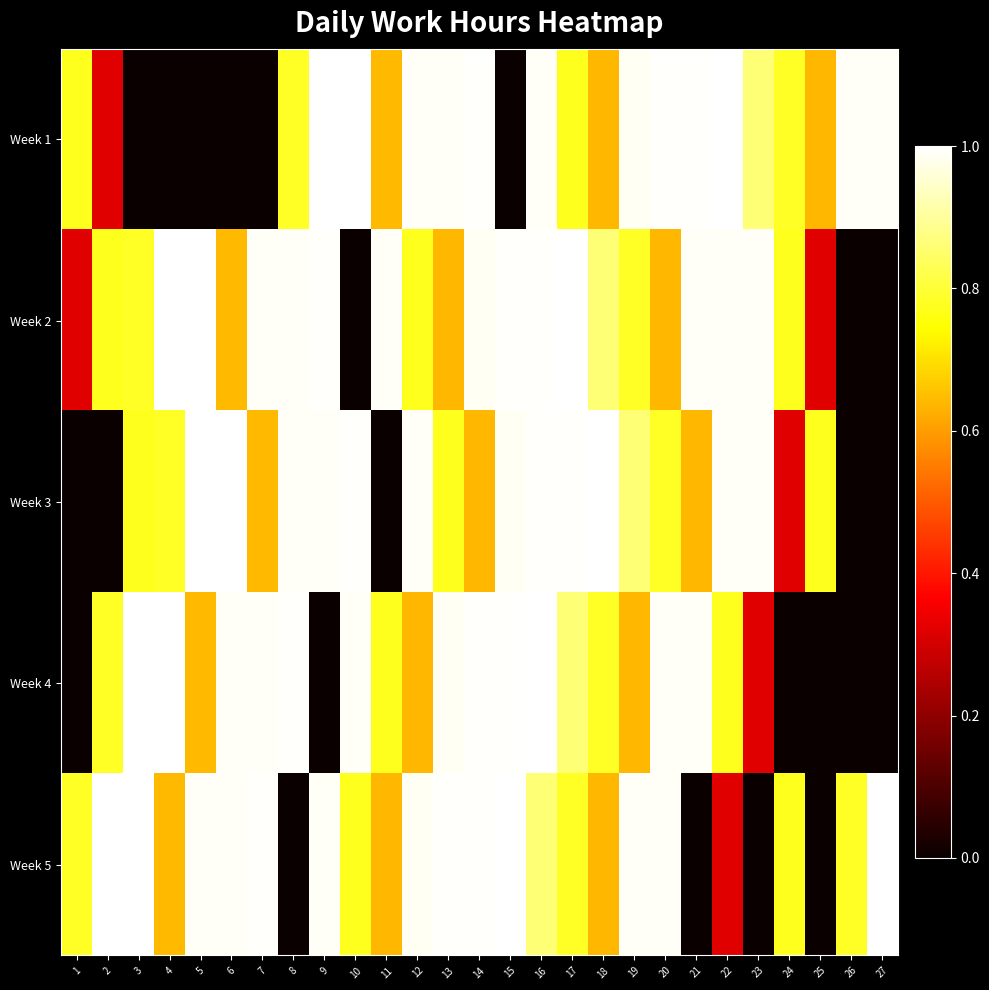

Reading left to right, transcribe all the data shown in this chart.

Week 1: 1=0.8	2=0.3	3=0.0	4=0.0	5=0.0	6=0.0	7=0.0	8=0.8	9=1.0	10=1.0	11=0.6	12=1.0	13=1.0	14=1.0	15=0.0	16=1.0	17=0.8	18=0.6	19=1.0	20=1.0	21=1.0	22=1.0	23=0.9	24=0.8	25=0.6	26=1.0	27=1.0
Week 2: 1=0.3	2=0.8	3=0.8	4=1.0	5=1.0	6=0.6	7=1.0	8=1.0	9=1.0	10=0.0	11=1.0	12=0.8	13=0.6	14=1.0	15=1.0	16=1.0	17=1.0	18=0.9	19=0.8	20=0.6	21=1.0	22=1.0	23=1.0	24=0.8	25=0.3	26=0.0	27=0.0
Week 3: 1=0.0	2=0.0	3=0.8	4=0.8	5=1.0	6=1.0	7=0.6	8=1.0	9=1.0	10=1.0	11=0.0	12=1.0	13=0.8	14=0.6	15=1.0	16=1.0	17=1.0	18=1.0	19=0.9	20=0.8	21=0.6	22=1.0	23=1.0	24=0.3	25=0.8	26=0.0	27=0.0
Week 4: 1=0.0	2=0.8	3=1.0	4=1.0	5=0.6	6=1.0	7=1.0	8=1.0	9=0.0	10=1.0	11=0.8	12=0.6	13=1.0	14=1.0	15=1.0	16=1.0	17=0.9	18=0.8	19=0.6	20=1.0	21=1.0	22=0.8	23=0.3	24=0.0	25=0.0	26=0.0	27=0.0
Week 5: 1=0.8	2=1.0	3=1.0	4=0.6	5=1.0	6=1.0	7=1.0	8=0.0	9=1.0	10=0.8	11=0.6	12=1.0	13=1.0	14=1.0	15=1.0	16=0.9	17=0.8	18=0.6	19=1.0	20=1.0	21=0.0	22=0.3	23=0.0	24=0.8	25=0.0	26=0.8	27=1.0